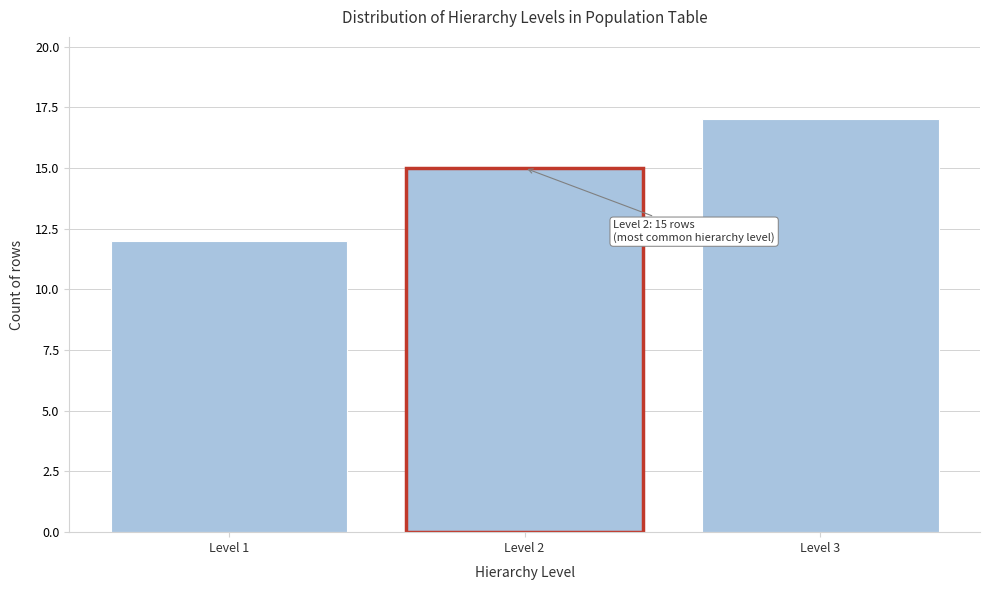

Reading left to right, list all the values displayed in this chart.

Level 1=12	Level 2=15	Level 3=17